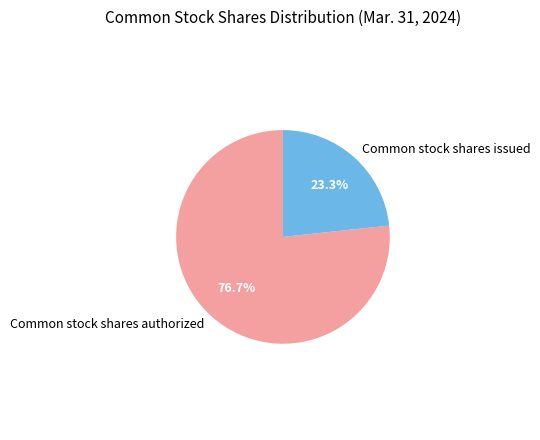

Which category has the biggest portion of the pie?

Common stock shares authorized